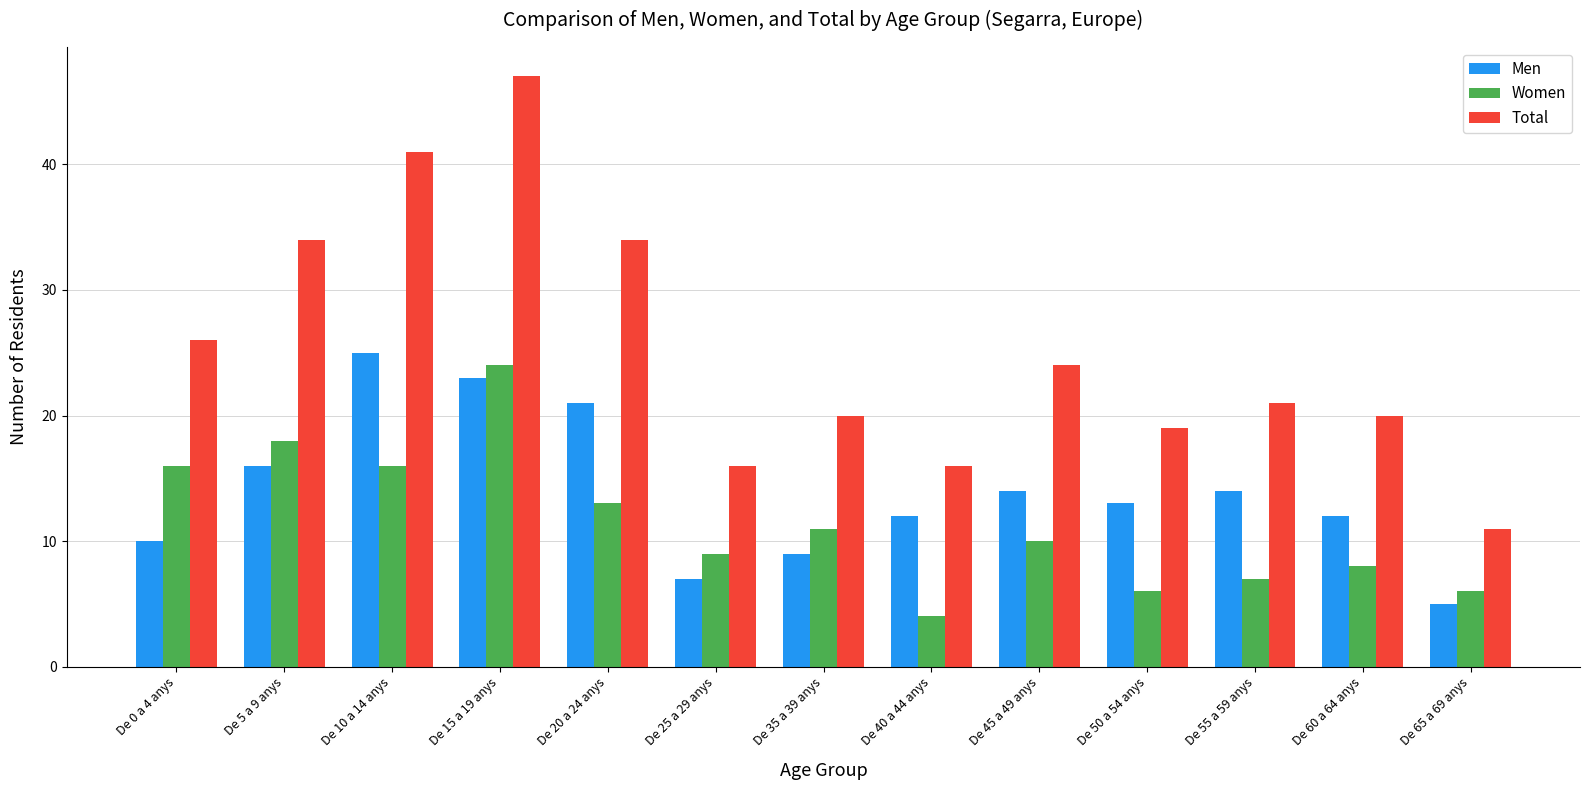

The value of Men at De 15 a 19 anys is 23. True or false?

True